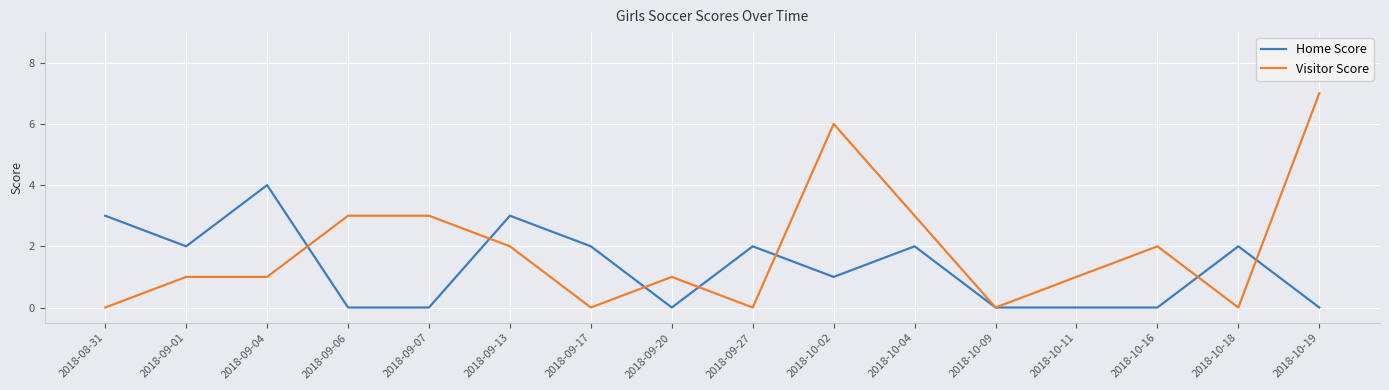

Which series has the largest range (max minus min)?

Visitor Score